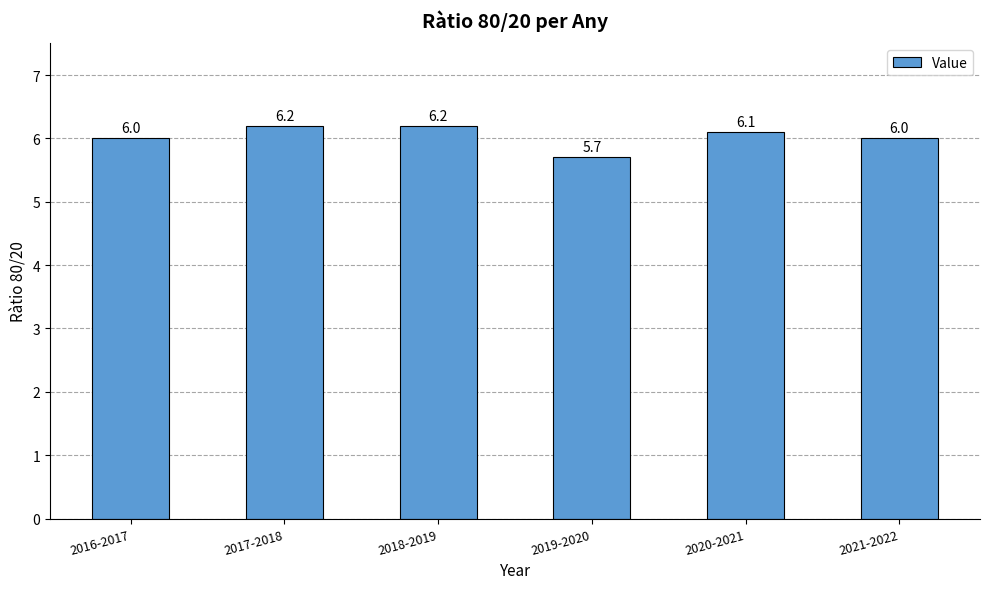

The chart shows a value of 6.0 at 2016-2017. True or false?

True